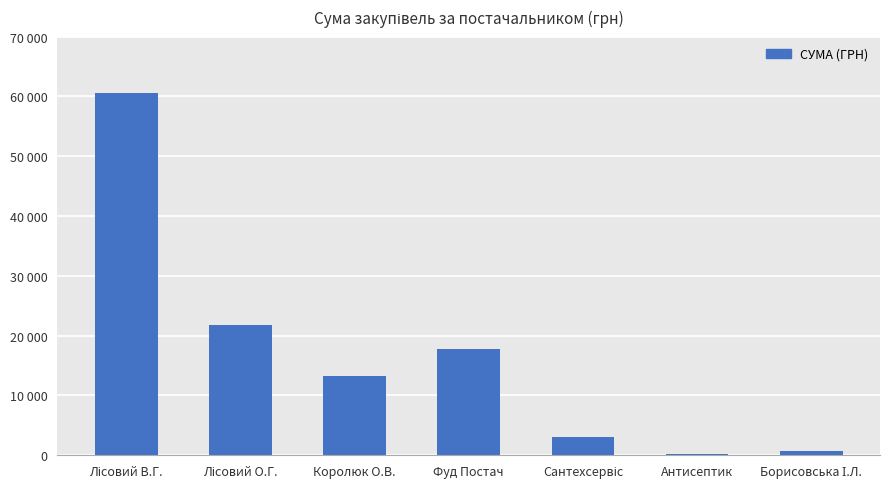

What is the label of the 7th bar from the left?

Борисовська І.Л.